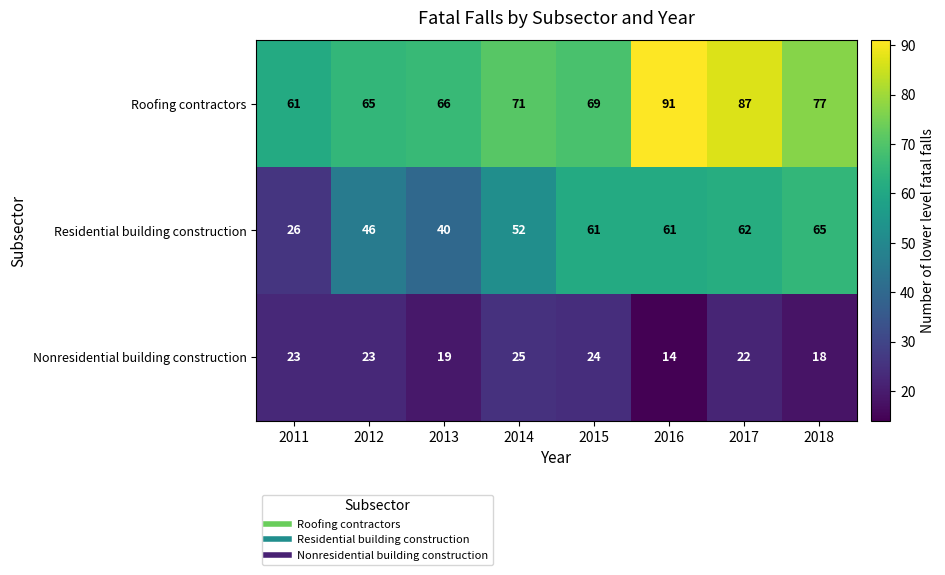

Between 2011 and 2018, which series saw the biggest shift?

Residential building construction